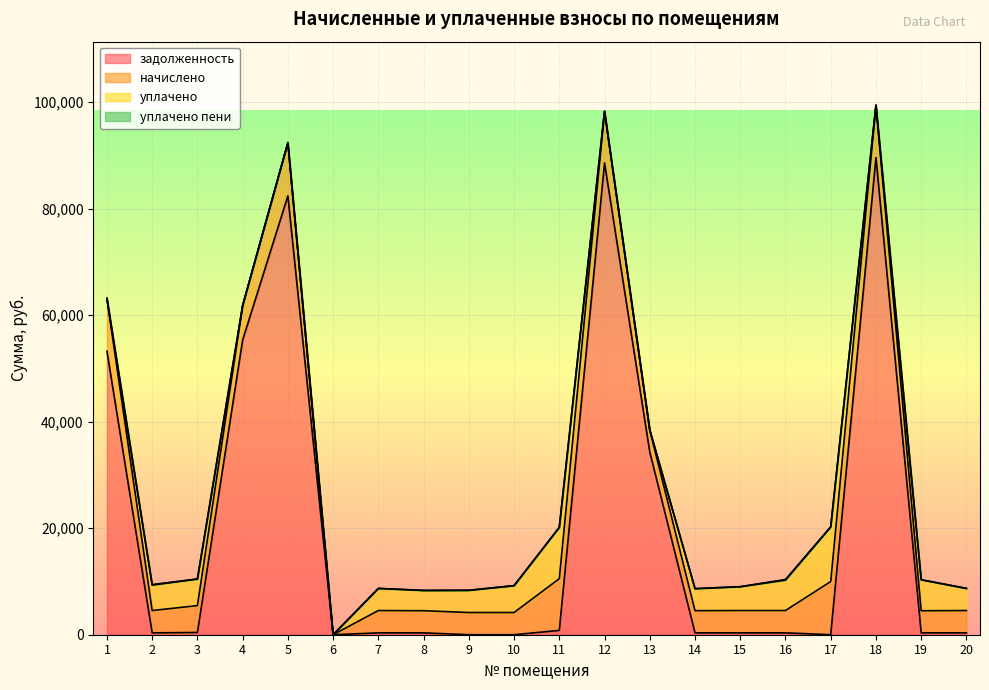

What is the value of the начислено point at the 10th from the left?

4169.4